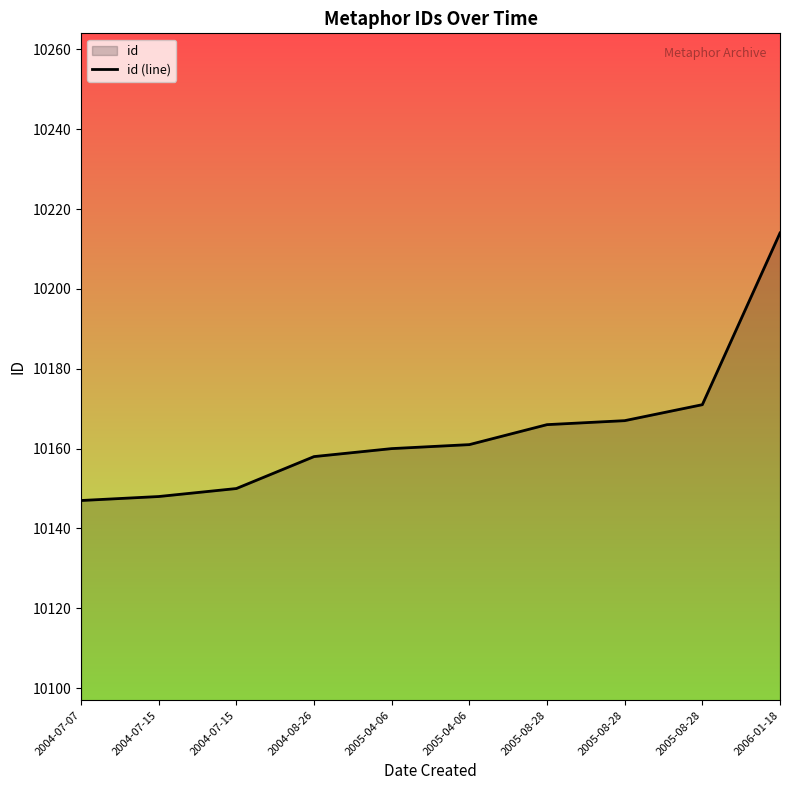

What is the label of the 1st point from the left?

2004-07-07